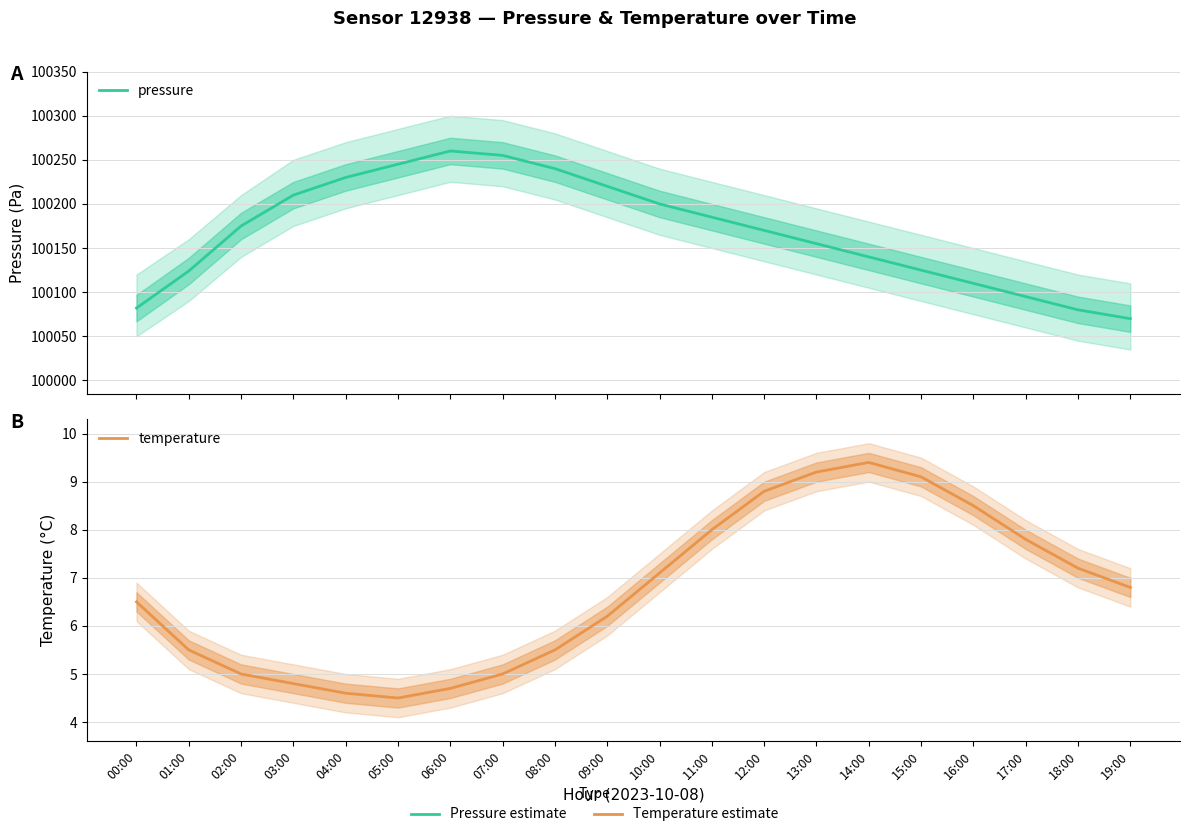

Reading right to left, transcribe all the data shown in this chart.

pressure: 100070.0	100080.0	100095.0	100110.0	100125.0	100140.0	100155.0	100170.0	100185.0	100200.0	100220.0	100240.0	100255.0	100260.0	100245.0	100230.0	100210.0	100175.0	100124.0	100082.0
temperature: 6.8	7.2	7.8	8.5	9.1	9.4	9.2	8.8	8.0	7.1	6.2	5.5	5.0	4.7	4.5	4.6	4.8	5.0	5.5	6.5